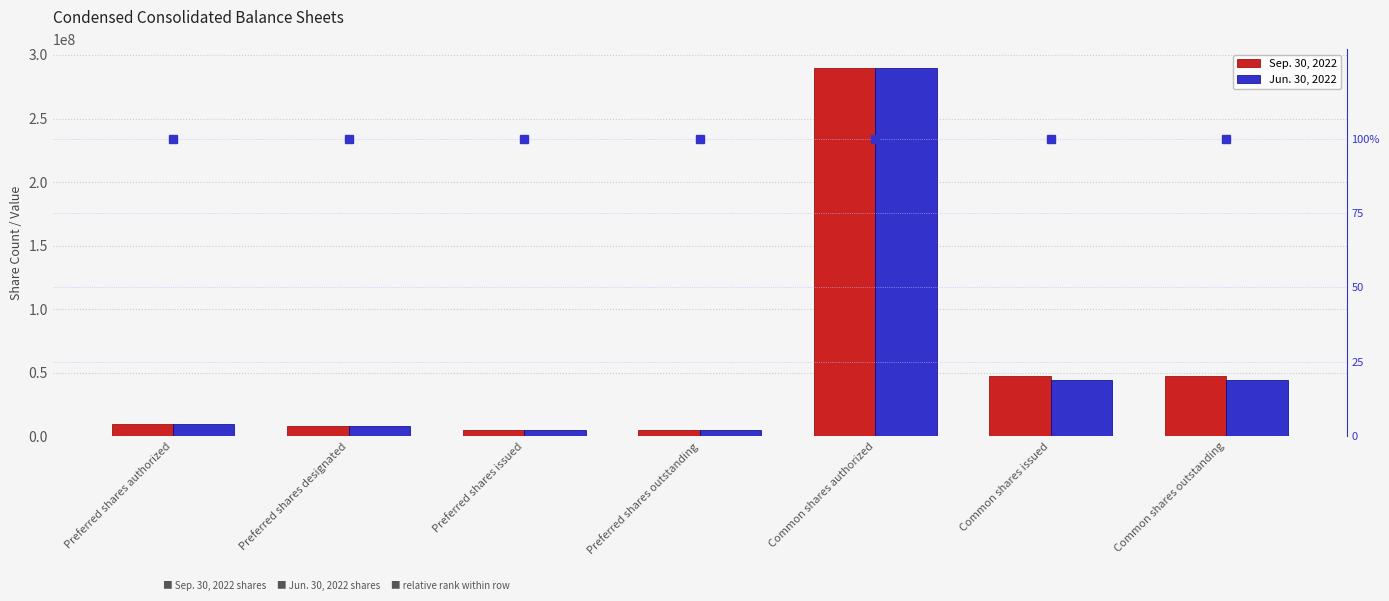

Rank the series at Common shares outstanding from lowest to highest value.

Relative rank, Jun. 30, 2022, Sep. 30, 2022